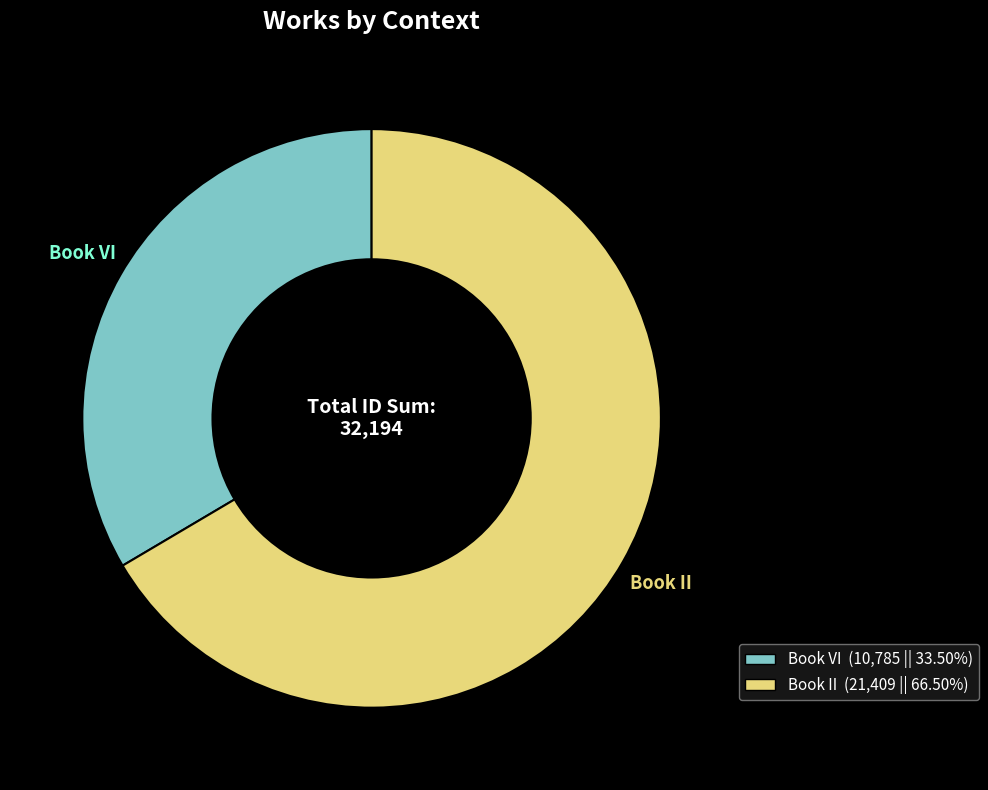

Which slice is the smallest?

Book VI